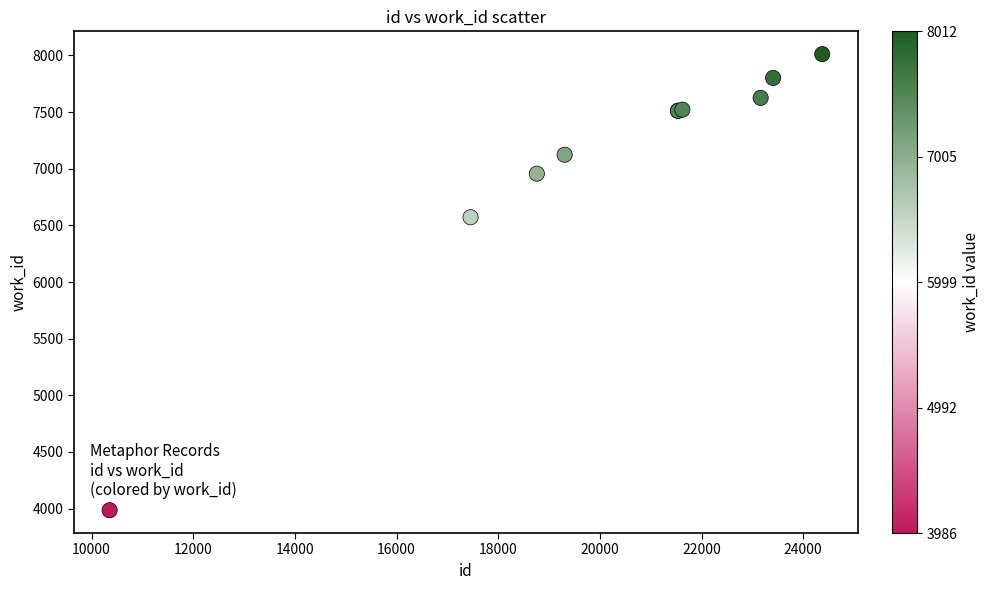

What Y value in the scatter plot is closest to 5999?

6572